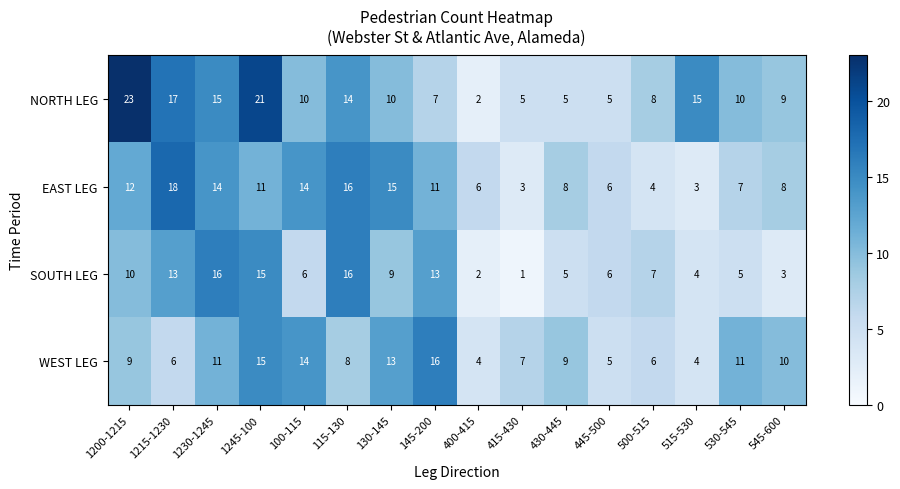

Rank the series by their average value, from highest to lowest.

NORTH LEG, EAST LEG, WEST LEG, SOUTH LEG